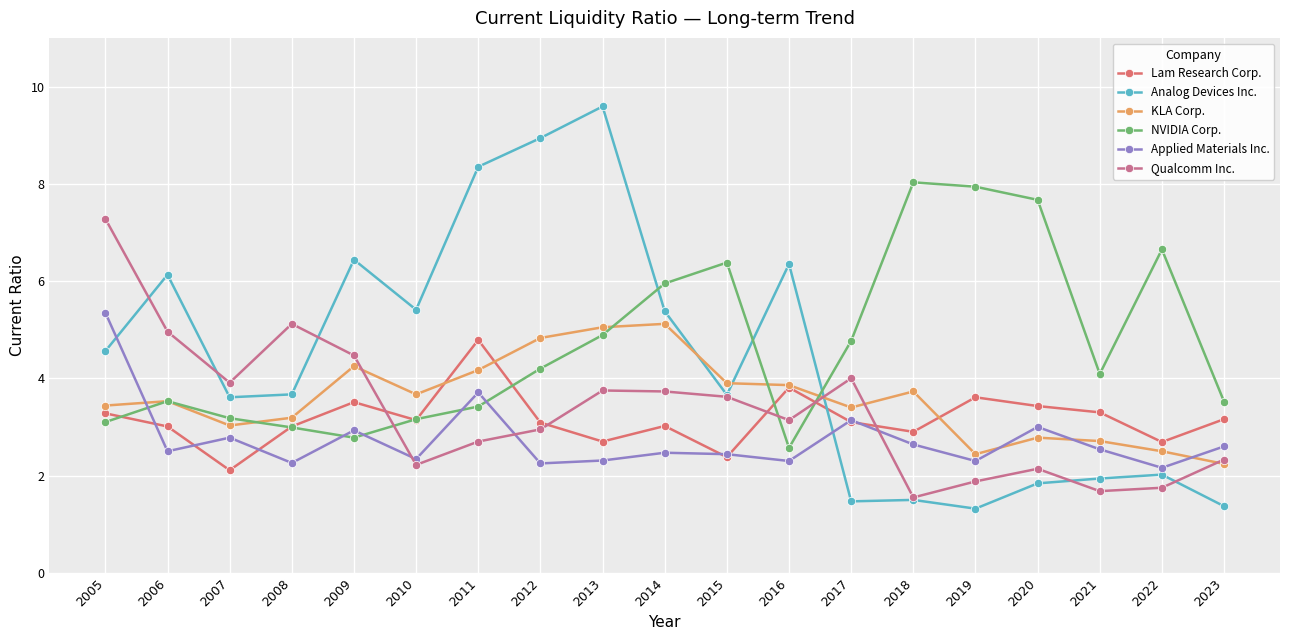

After their last crossing, which series has the higher values: KLA Corp. or NVIDIA Corp.?

NVIDIA Corp.